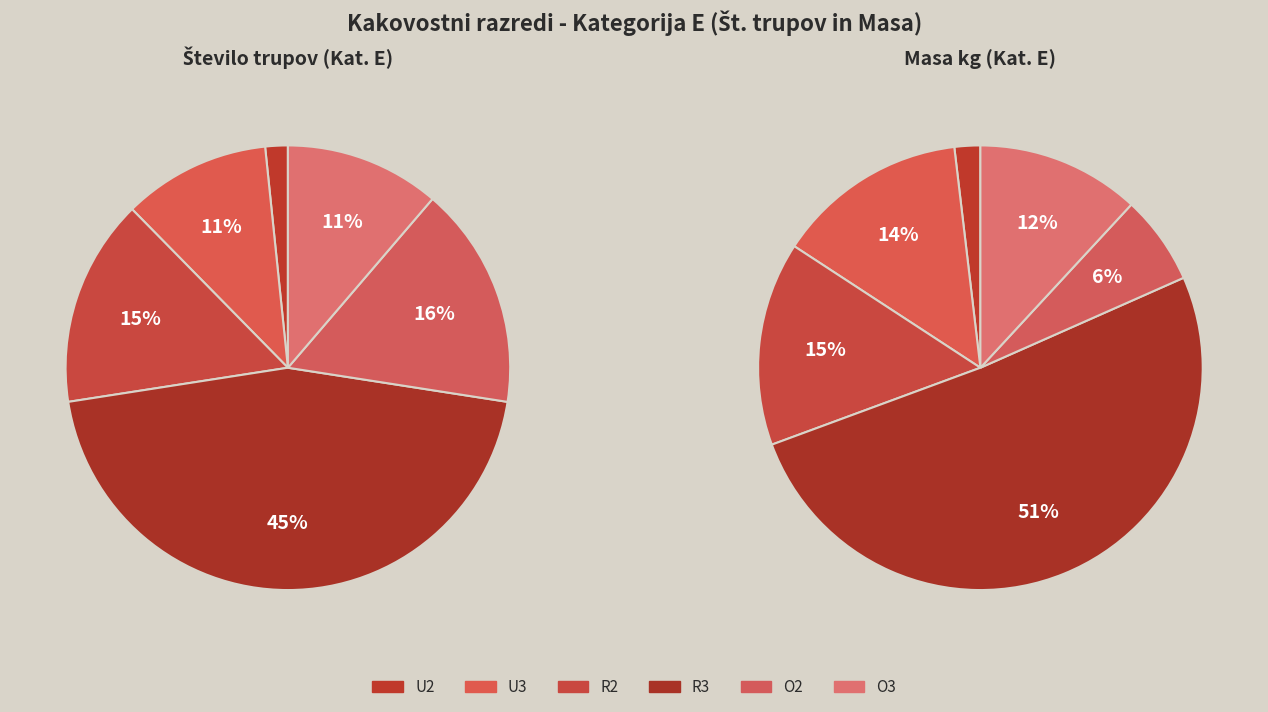

True or false: U2 accounts for 1% of the total.

False